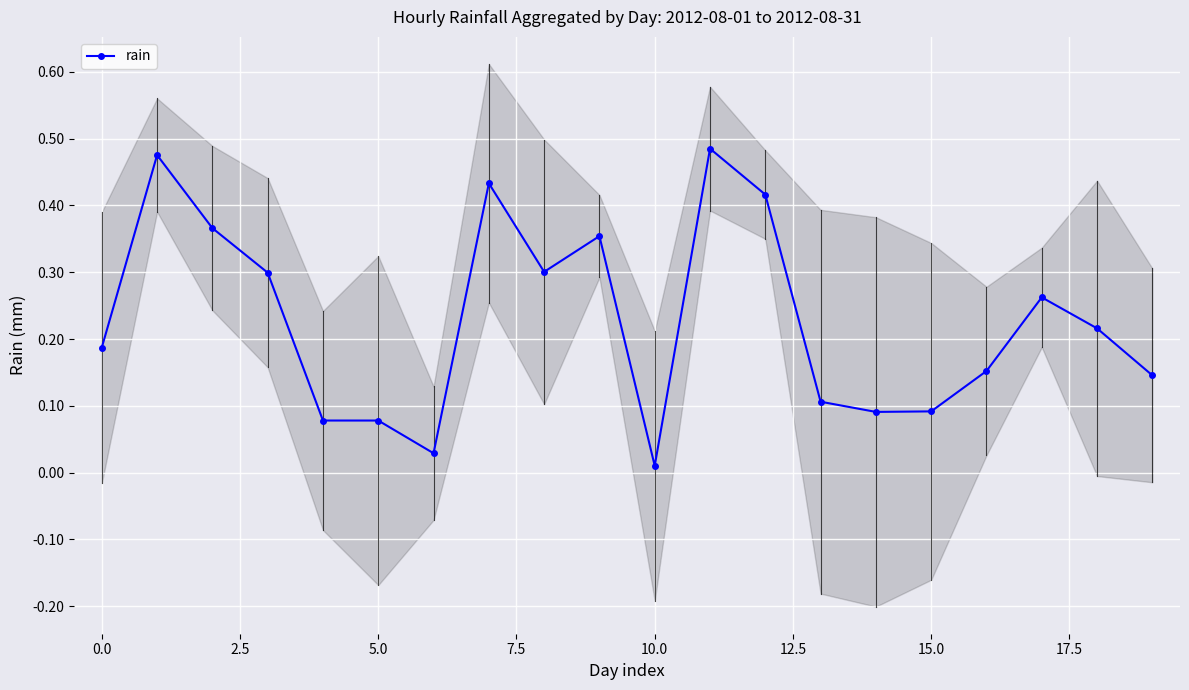

True or false: rain has more than 2 points higher than both neighbors.

True